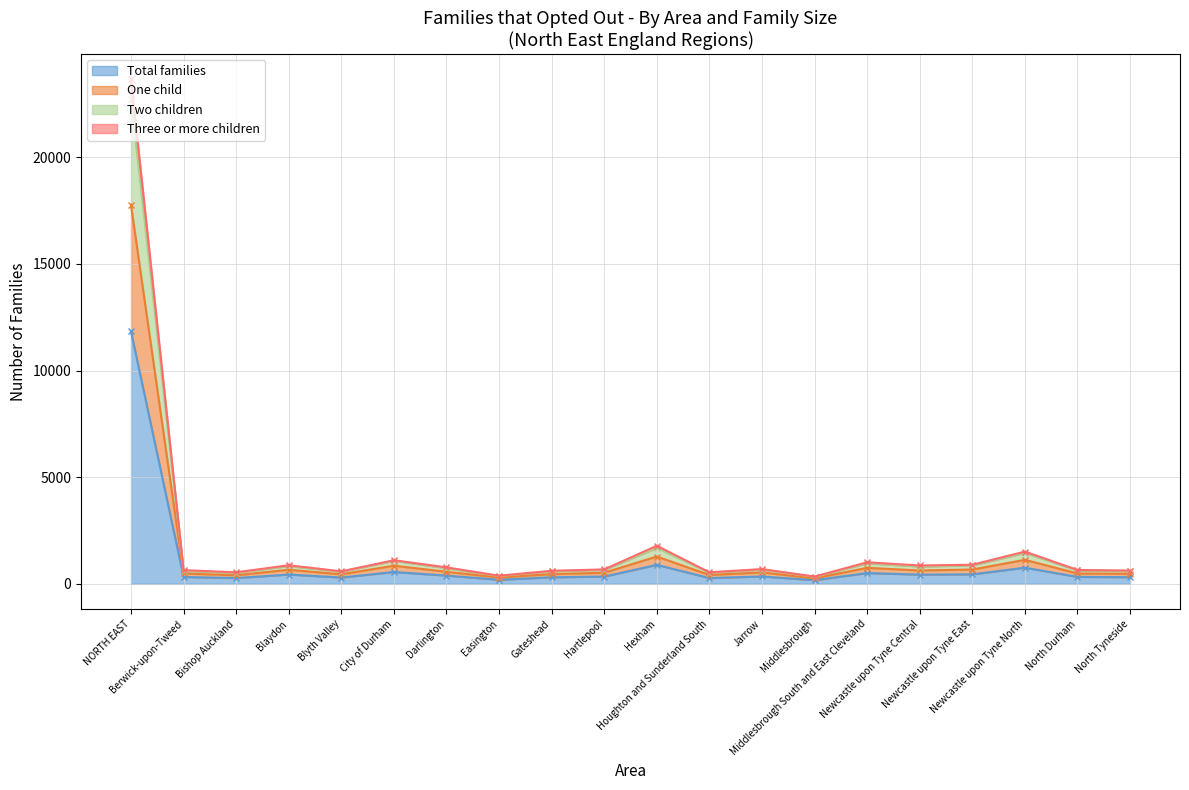

Reading left to right, what are all the values shown in this chart?

Total families: NORTH EAST=11830	Berwick-upon-Tweed=320	Bishop Auckland=270	Blaydon=435	Blyth Valley=295	City of Durham=555	Darlington=385	Easington=190	Gateshead=305	Hartlepool=340	Hexham=890	Houghton and Sunderland South=270	Jarrow=345	Middlesbrough=170	Middlesbrough South and East Cleveland=505	Newcastle upon Tyne Central=430	Newcastle upon Tyne East=445	Newcastle upon Tyne North=755	North Durham=325	North Tyneside=310
One child: NORTH EAST=17770	Berwick-upon-Tweed=485	Bishop Auckland=400	Blaydon=660	Blyth Valley=445	City of Durham=850	Darlington=565	Easington=295	Gateshead=455	Hartlepool=520	Hexham=1280	Houghton and Sunderland South=415	Jarrow=535	Middlesbrough=255	Middlesbrough South and East Cleveland=750	Newcastle upon Tyne Central=625	Newcastle upon Tyne East=670	Newcastle upon Tyne North=1125	North Durham=485	North Tyneside=470
Two children: NORTH EAST=23660	Berwick-upon-Tweed=640	Bishop Auckland=540	Blaydon=870	Blyth Valley=585	City of Durham=1105	Darlington=770	Easington=380	Gateshead=610	Hartlepool=675	Hexham=1785	Houghton and Sunderland South=540	Jarrow=690	Middlesbrough=340	Middlesbrough South and East Cleveland=1010	Newcastle upon Tyne Central=860	Newcastle upon Tyne East=895	Newcastle upon Tyne North=1510	North Durham=650	North Tyneside=620
Three or more children: NORTH EAST=22735	Berwick-upon-Tweed=605	Bishop Auckland=515	Blaydon=835	Blyth Valley=565	City of Durham=1080	Darlington=735	Easington=365	Gateshead=590	Hartlepool=655	Hexham=1685	Houghton and Sunderland South=525	Jarrow=670	Middlesbrough=325	Middlesbrough South and East Cleveland=965	Newcastle upon Tyne Central=810	Newcastle upon Tyne East=865	Newcastle upon Tyne North=1450	North Durham=630	North Tyneside=595